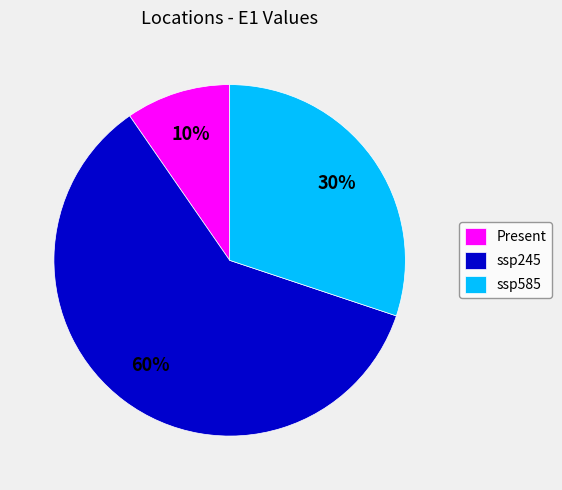

Combined, do ssp585 and Present account for over 50%?

No